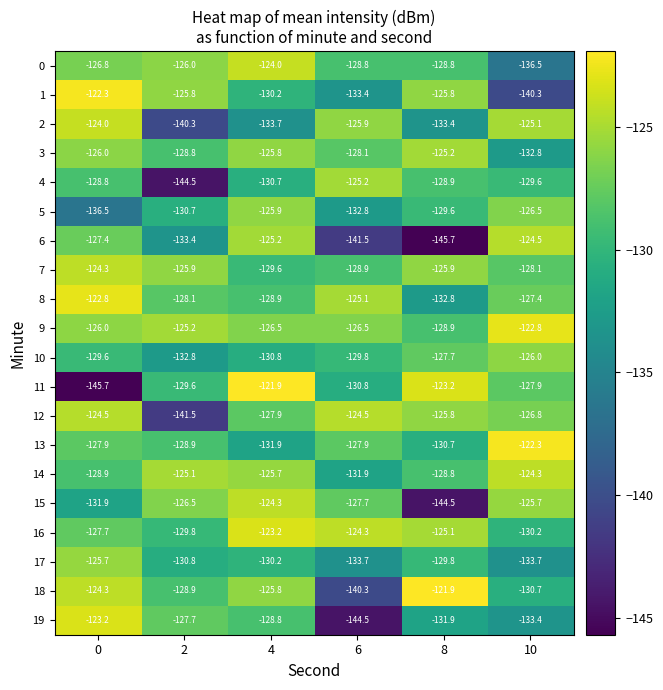

Between 0 and 2, which series saw the biggest shift?

12